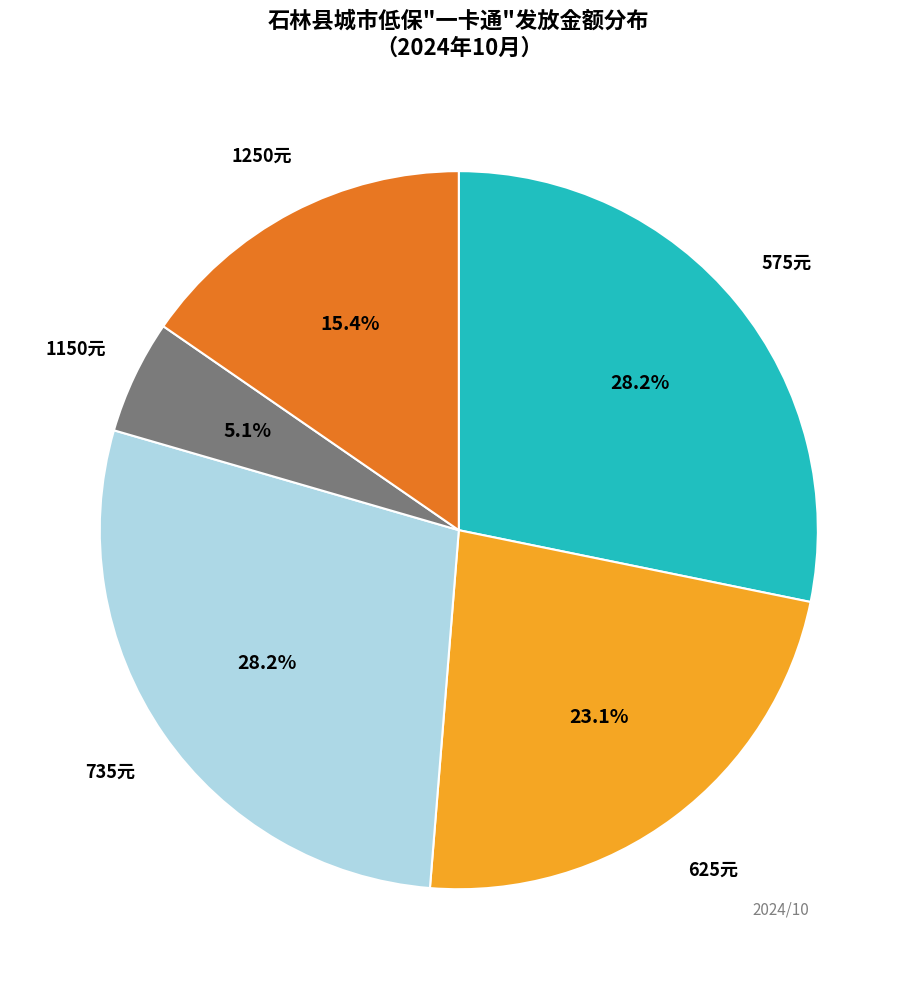

How many segments does this pie chart have?

5